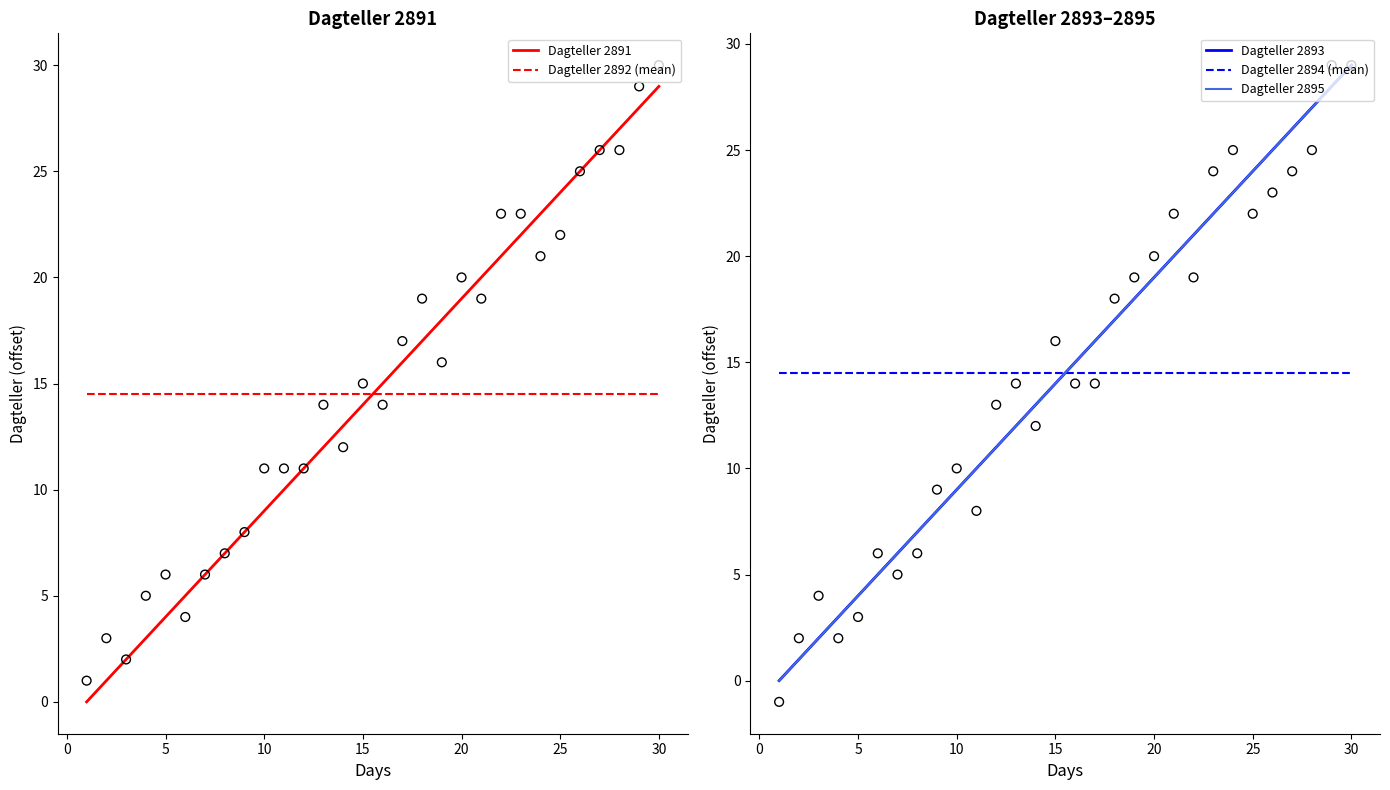

What are all the series names shown in the legend?

Dagteller 2891, Dagteller 2892 (mean), Dagteller 2893, Dagteller 2894 (mean), Dagteller 2895